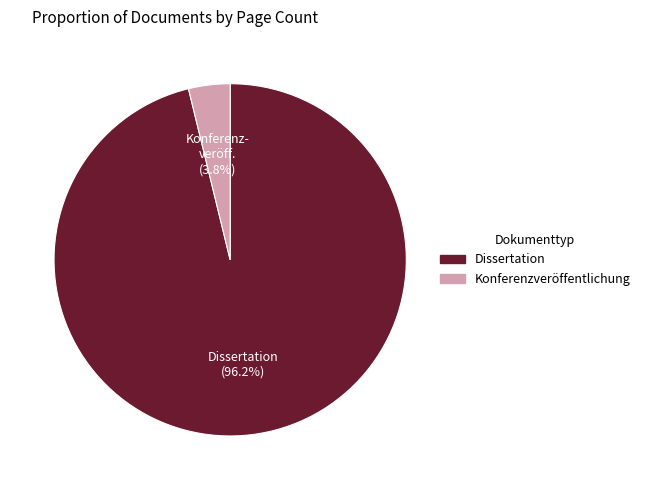

What percentage do Konferenzveröffentlichung and Dissertation together represent?

100.0%